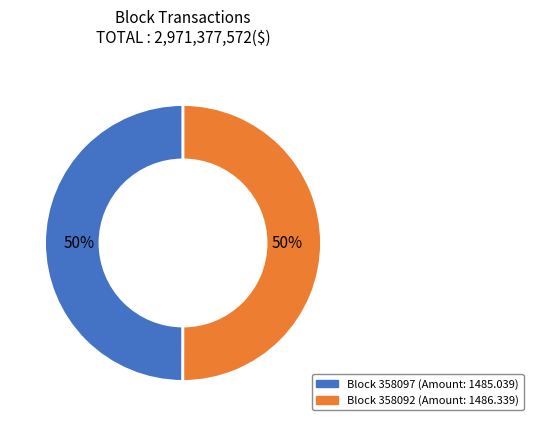

How many segments does this pie chart have?

2